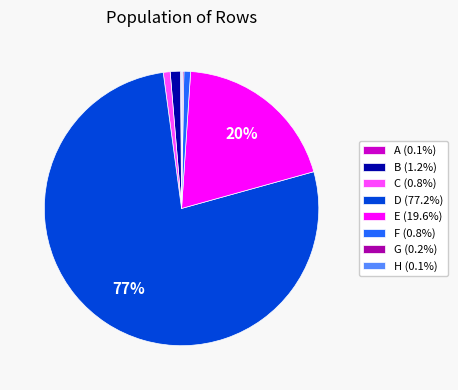

What percentage is the C slice, to the nearest percent?

1%